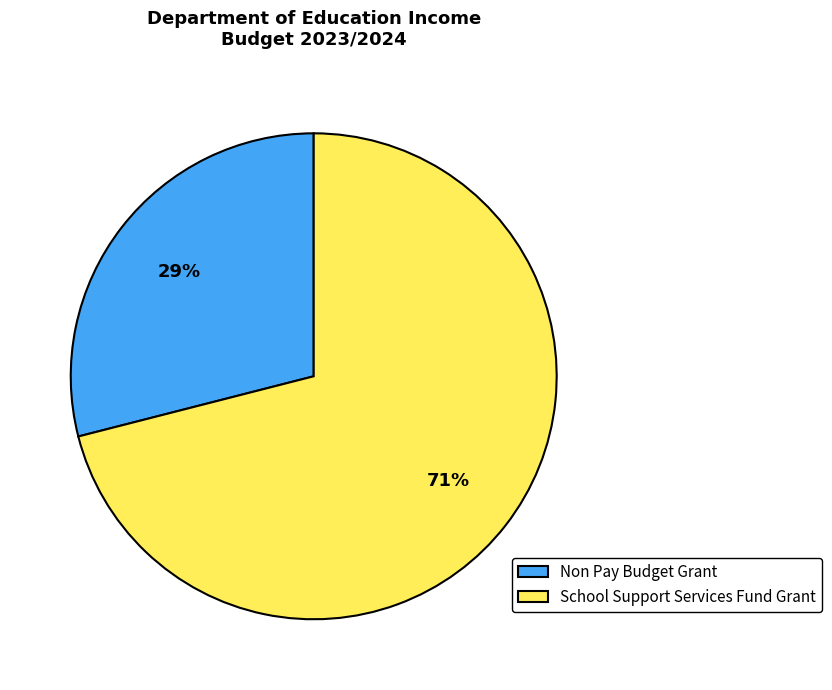

What percentage is the Non Pay Budget Grant slice, to the nearest percent?

29%